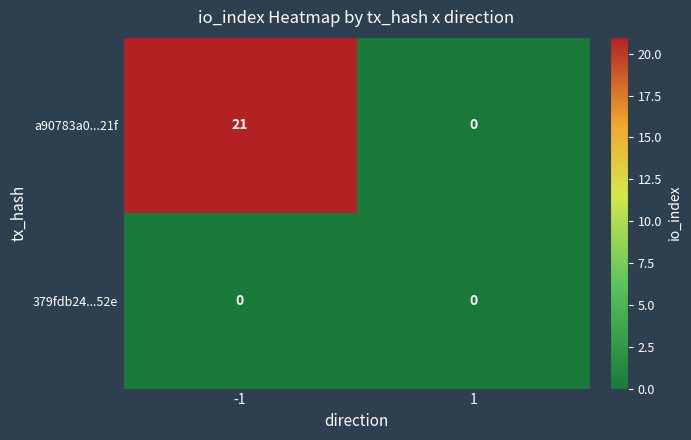

Is it true that a90783a0...21f equals 21 at -1?

True